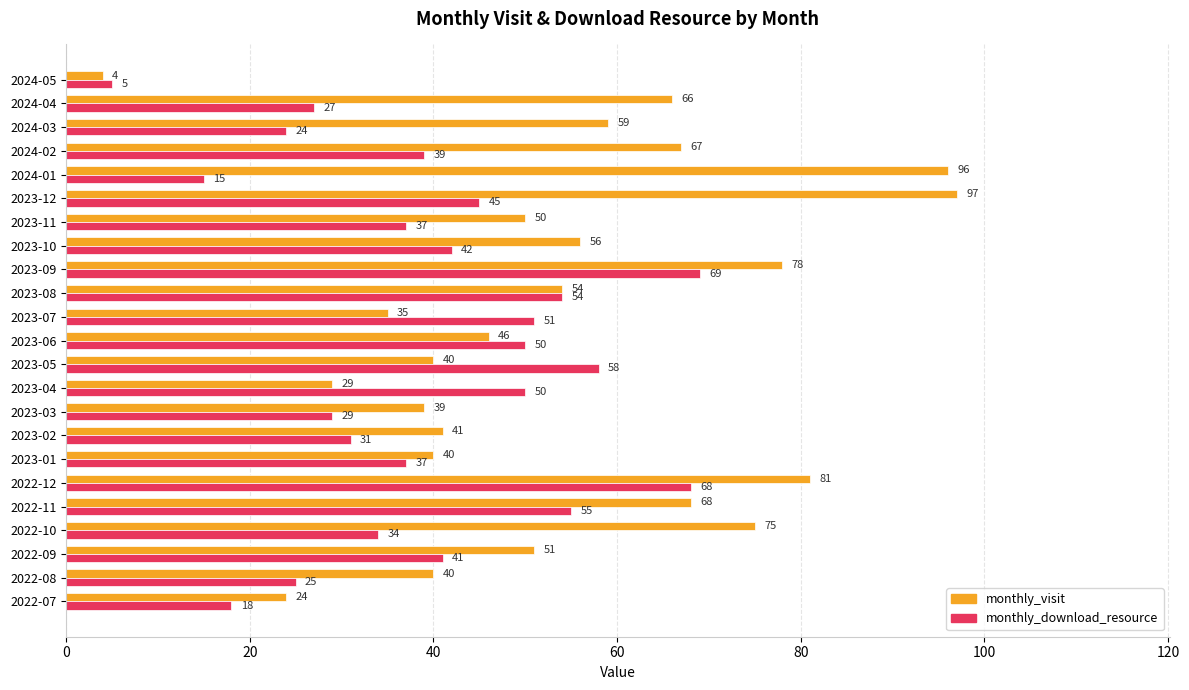

Which series has the largest total across all categories?

monthly_visit